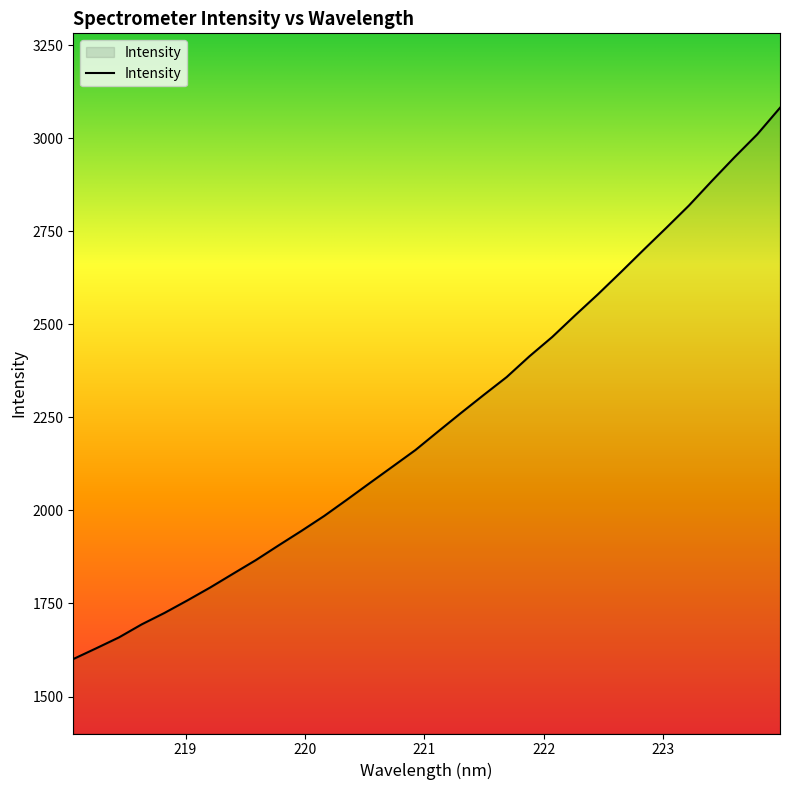

Count the number of data series in this chart.

1